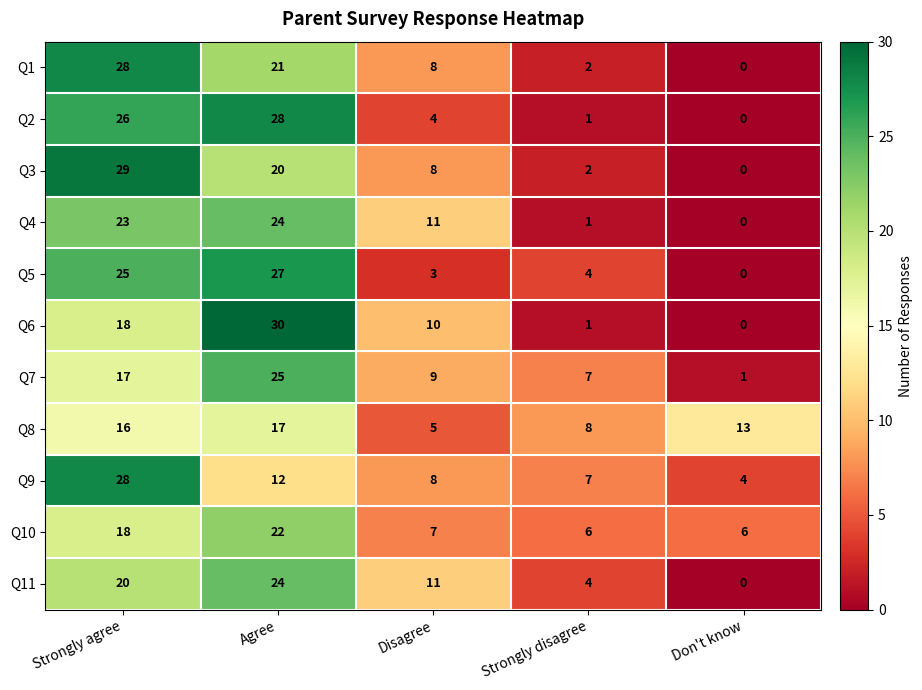

What is the spread (max minus min) of values at Agree?

18